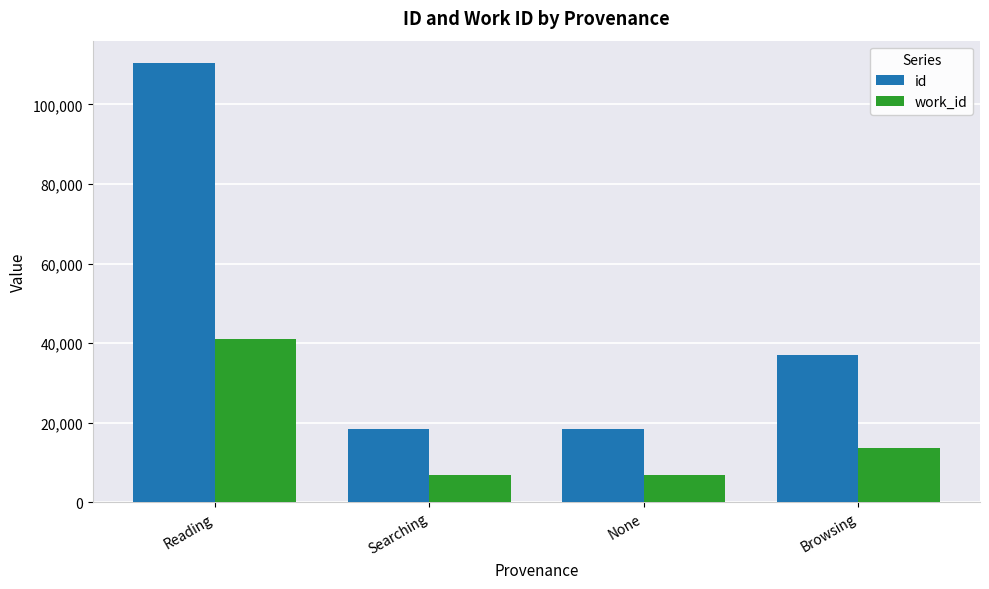

What is the highest value of the id series?

110516